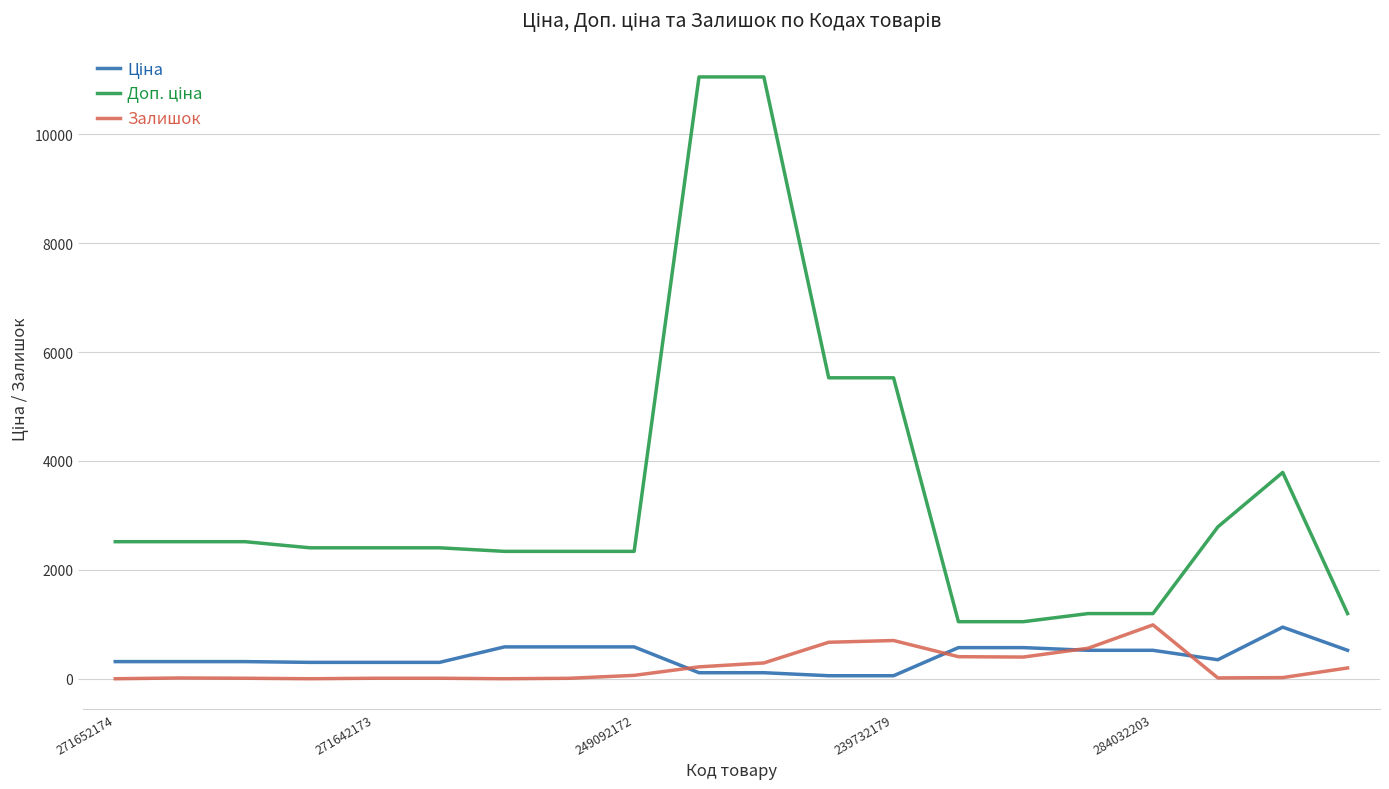

What is the average value of the Залишок series?

228.9